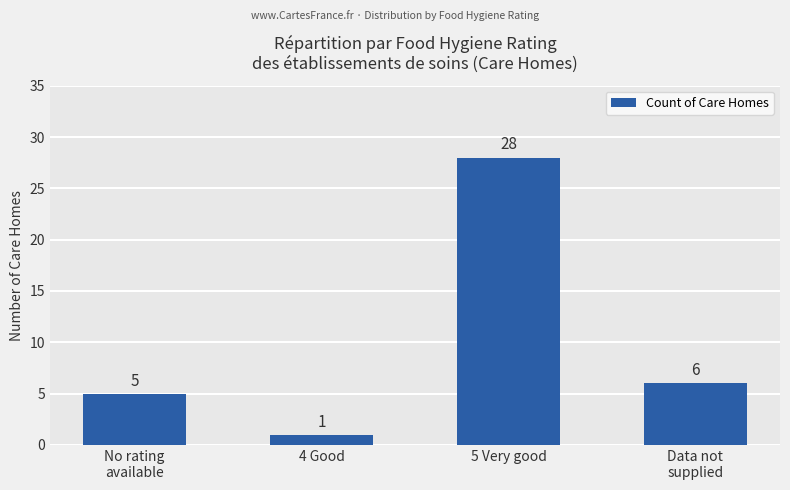

What is the difference between the values at 5 Very good and No rating
available?

23